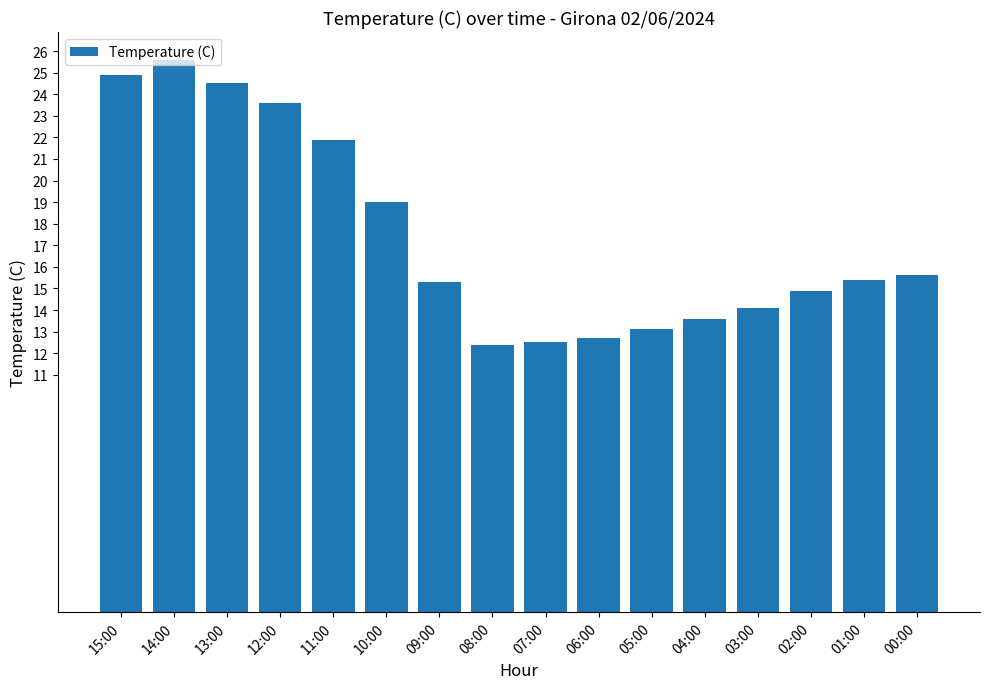

How many series are shown in this chart?

1